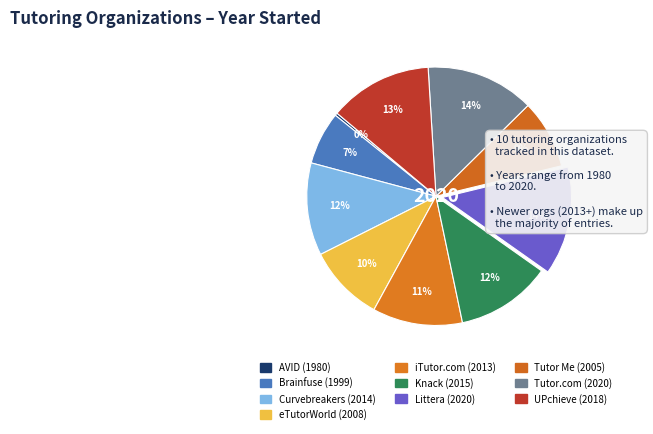

How many slices are in this pie chart?

10